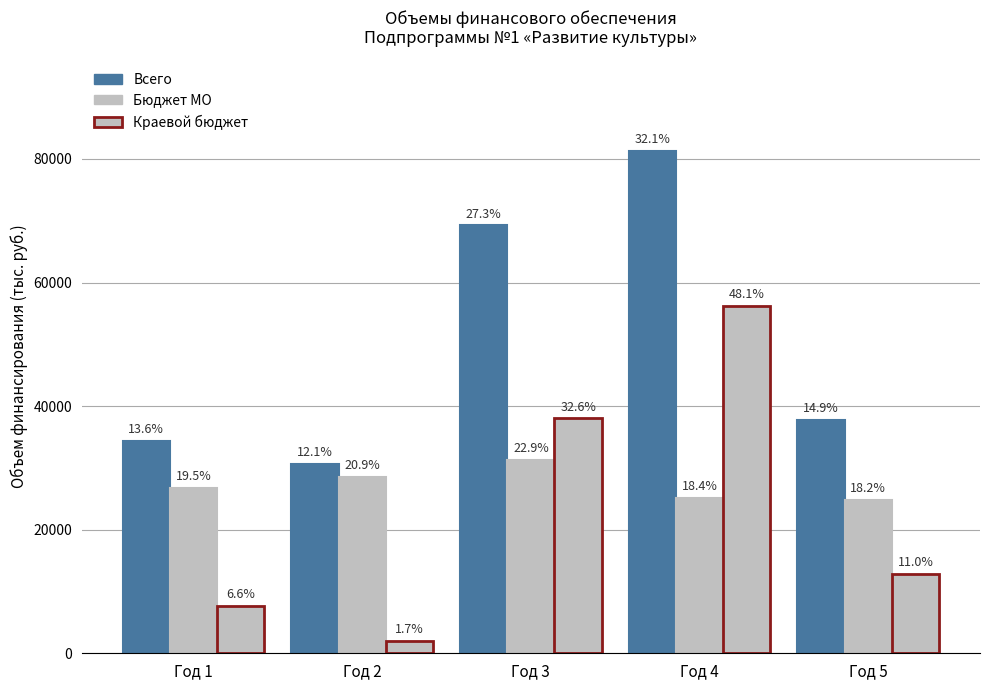

Read the Краевой бюджет value at Год 1.

7725.9